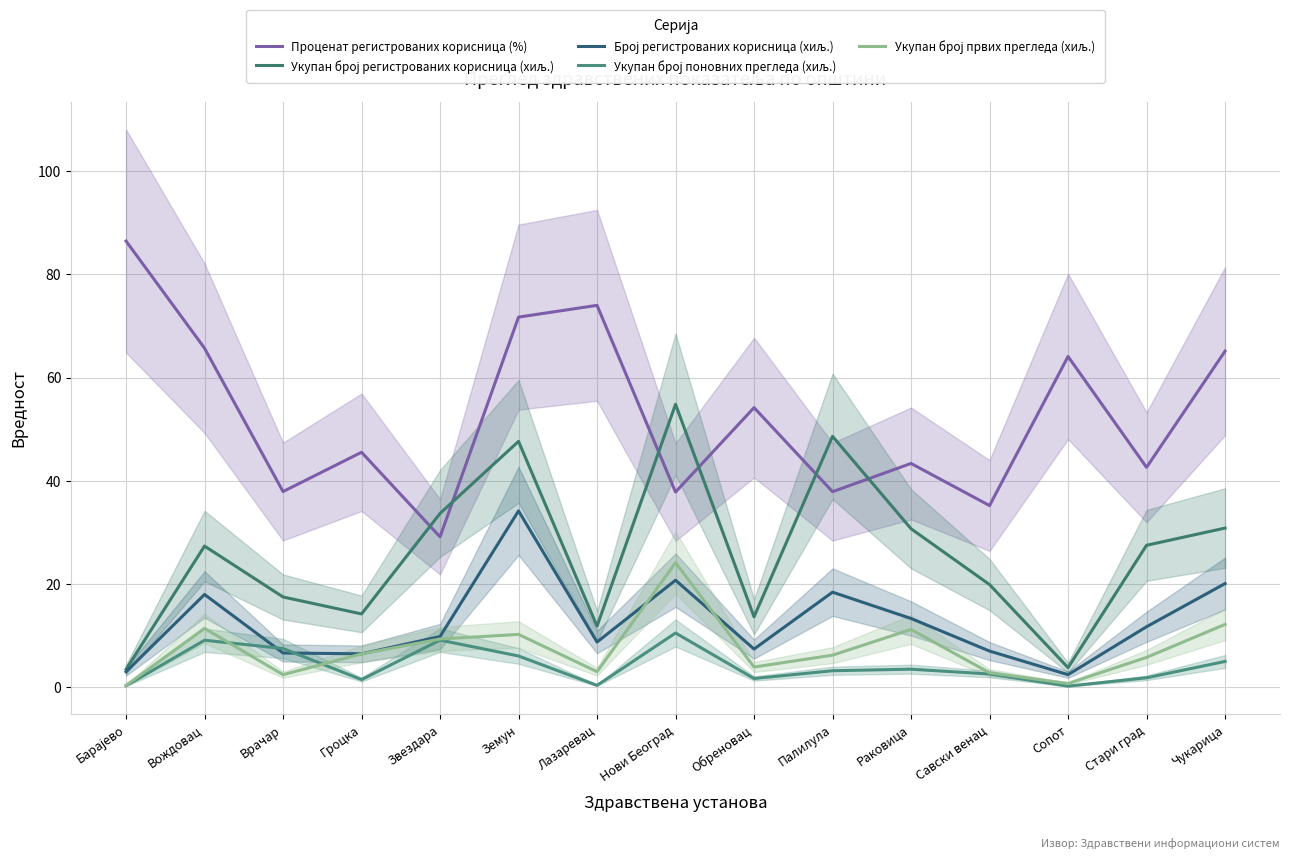

How many values in the Укупан број поновних прегледа (хиљ.) series exceed 3?

8